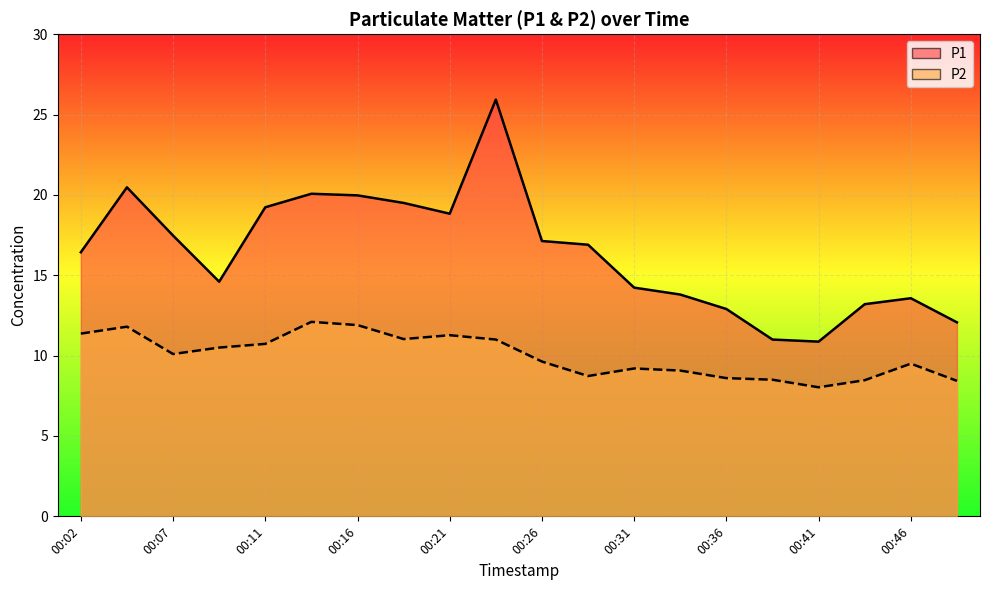

At 00:21, list the series in order from smallest to largest.

P2, P1